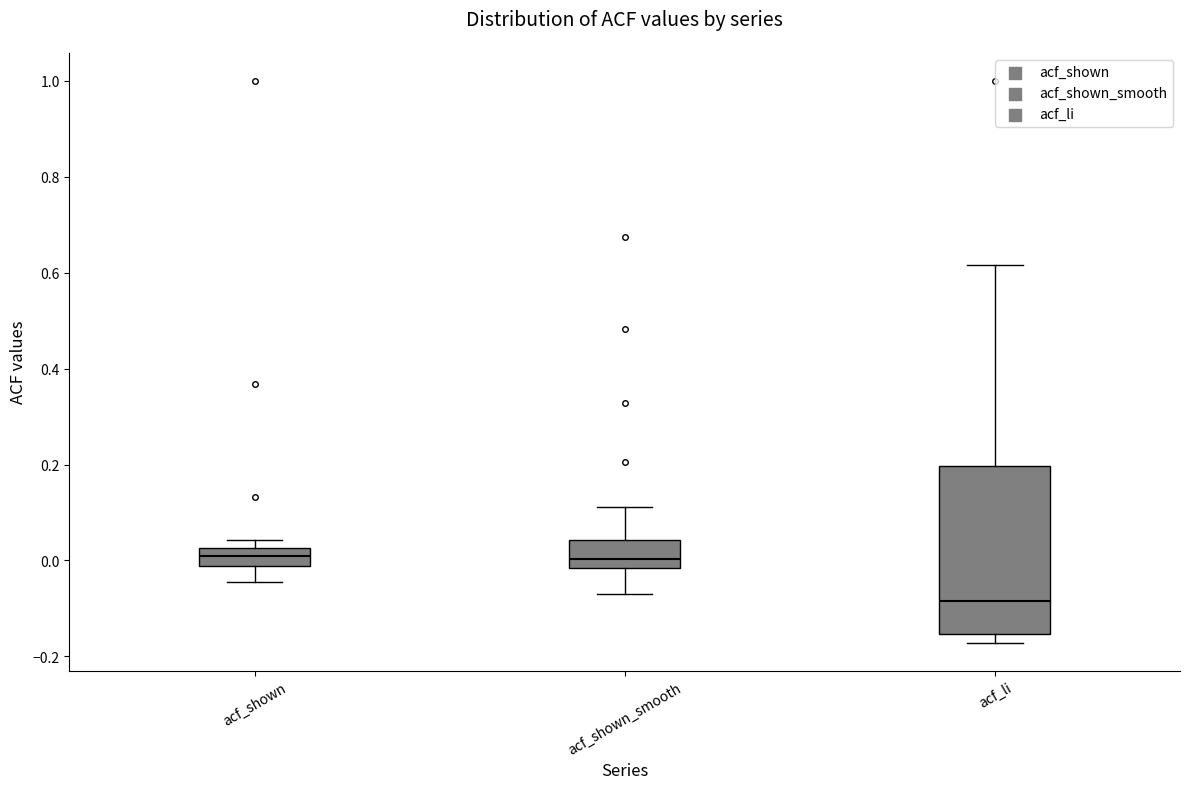

Where is the lower edge of the box for acf_shown on the y-axis? The values are not printed on the chart, so give them approximately, as read against the axis.

-0.02